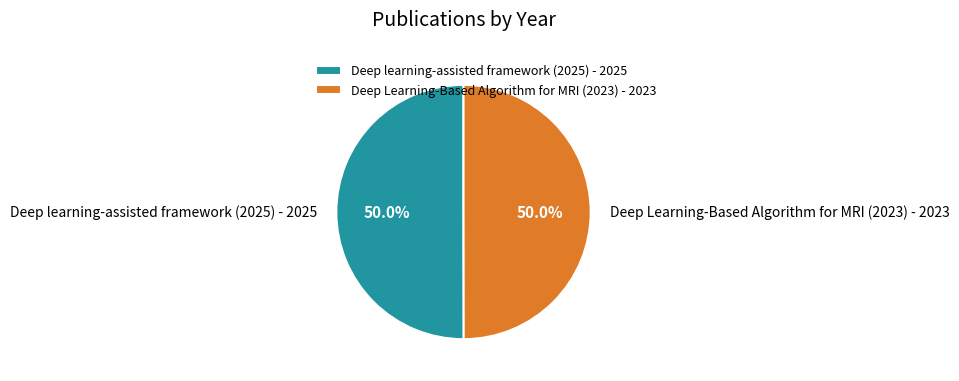

To the nearest percent, what is the average slice percentage?

50%